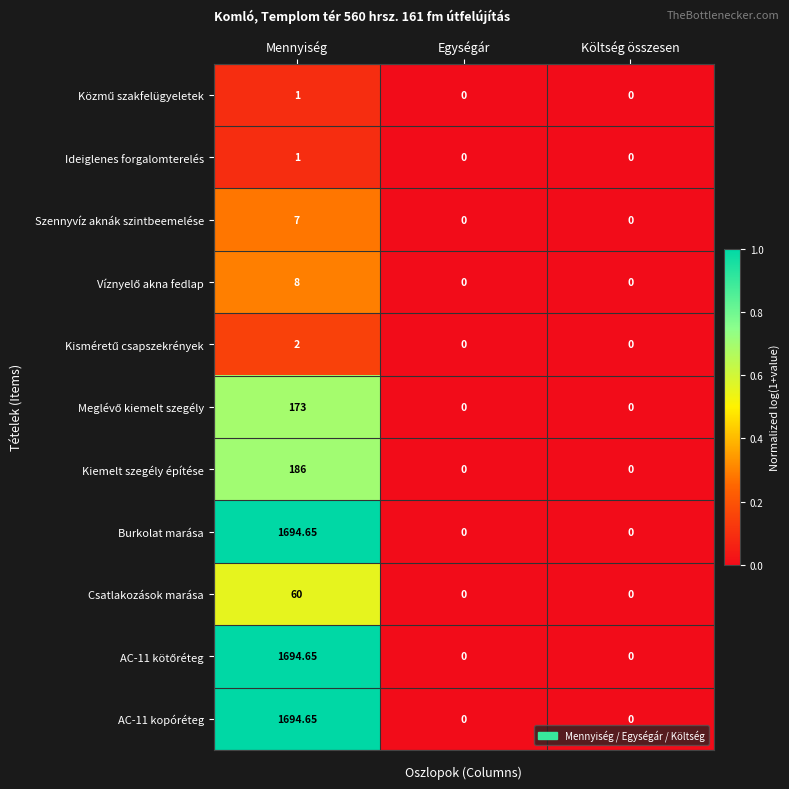

At which category is the sum across all series the highest?

Mennyiség